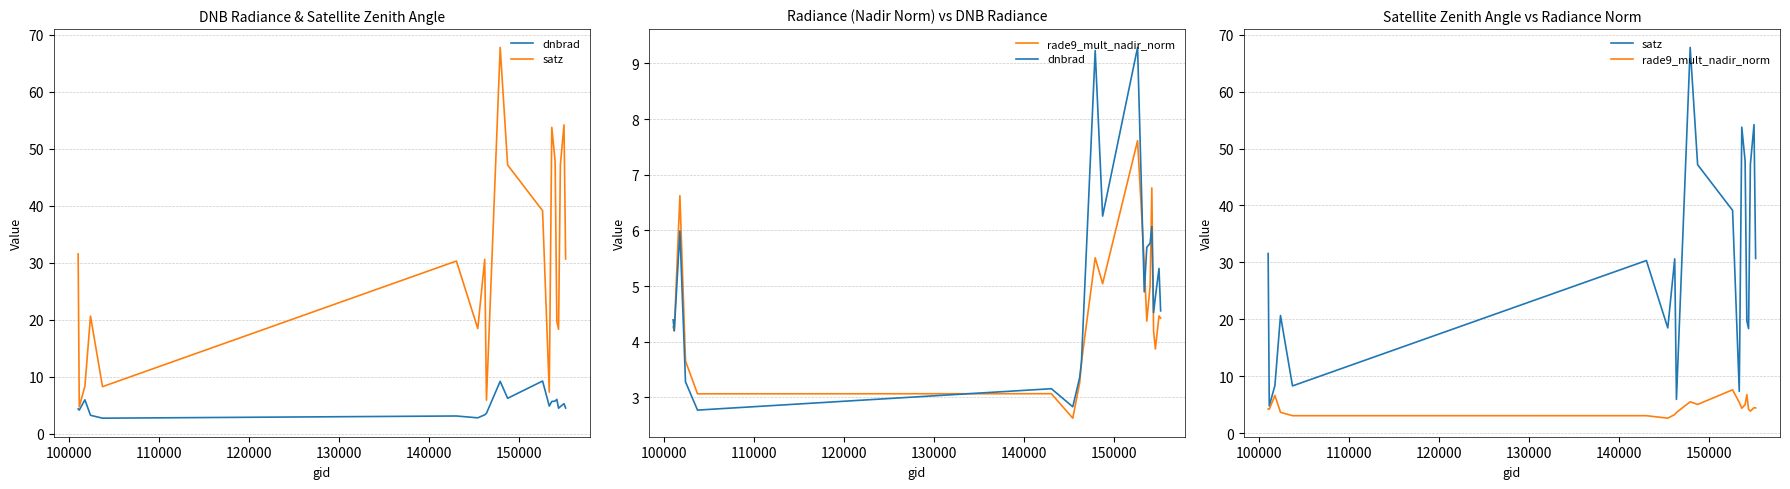

Reading right to left, list all the values displayed in this chart.

dnbrad: 4.6	5.3	4.8	4.5	6.1	5.8	5.7	4.9	9.3	6.3	9.2	3.6	3.4	2.8	3.2	2.8	3.3	6.0	4.2	4.4
satz: 30.7	54.2	47.2	18.4	19.7	47.8	53.8	7.3	39.1	47.2	67.8	5.9	30.6	18.5	30.3	8.3	20.7	8.4	4.8	31.6
rade9_mult_nadir_norm: 4.4	4.5	3.9	4.2	6.8	5.0	4.4	5.4	7.6	5.0	5.5	3.6	3.3	2.6	3.1	3.1	3.7	6.6	4.2	4.3